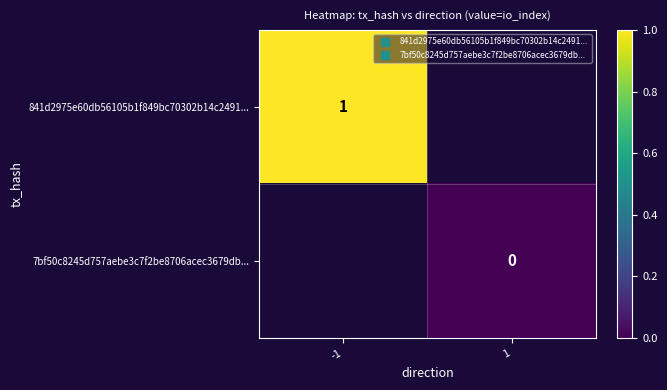

Is the value of 841d2975e60db56105b1f849bc70302b14c2491... at 1 greater than the value of 7bf50c8245d757aebe3c7f2be8706acec3679db... at 1?

No